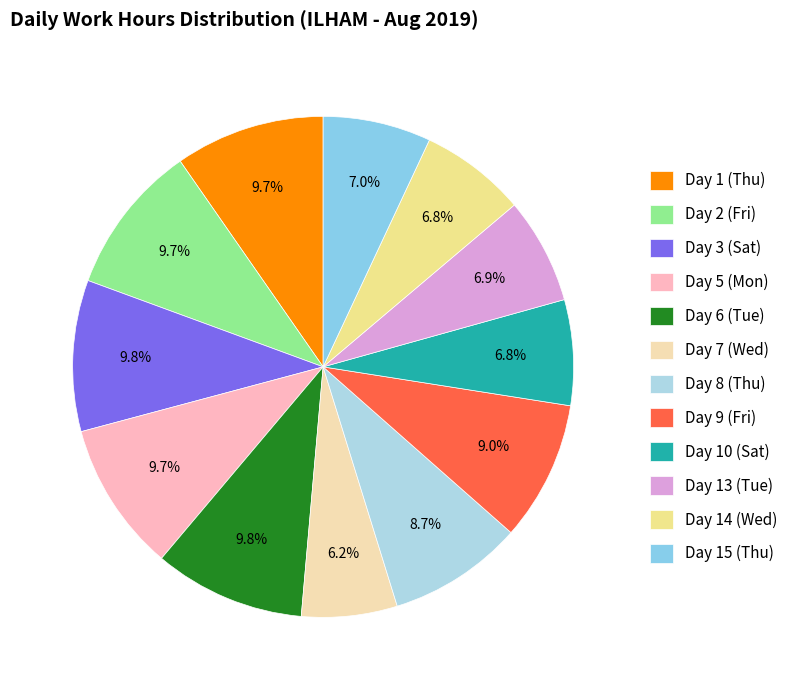

Count the number of slices in the pie.

12